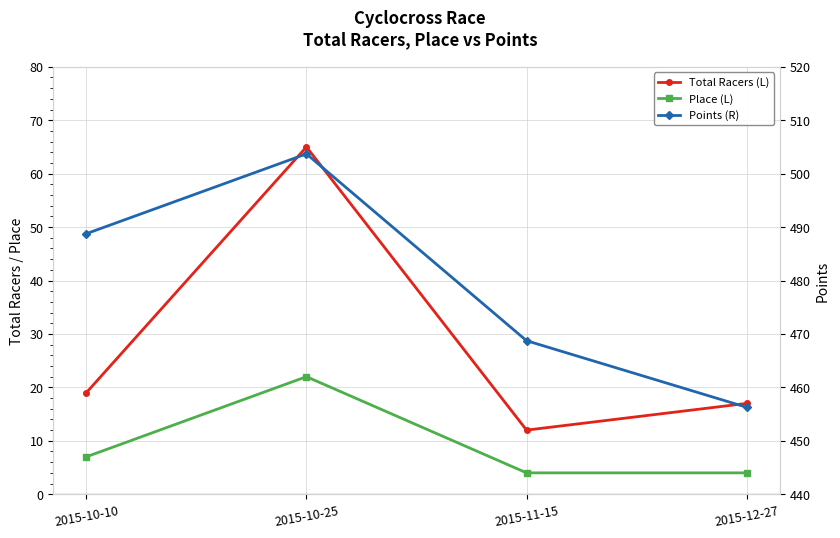

Which category has the highest value in the Total Racers (L) series?

2015-10-25